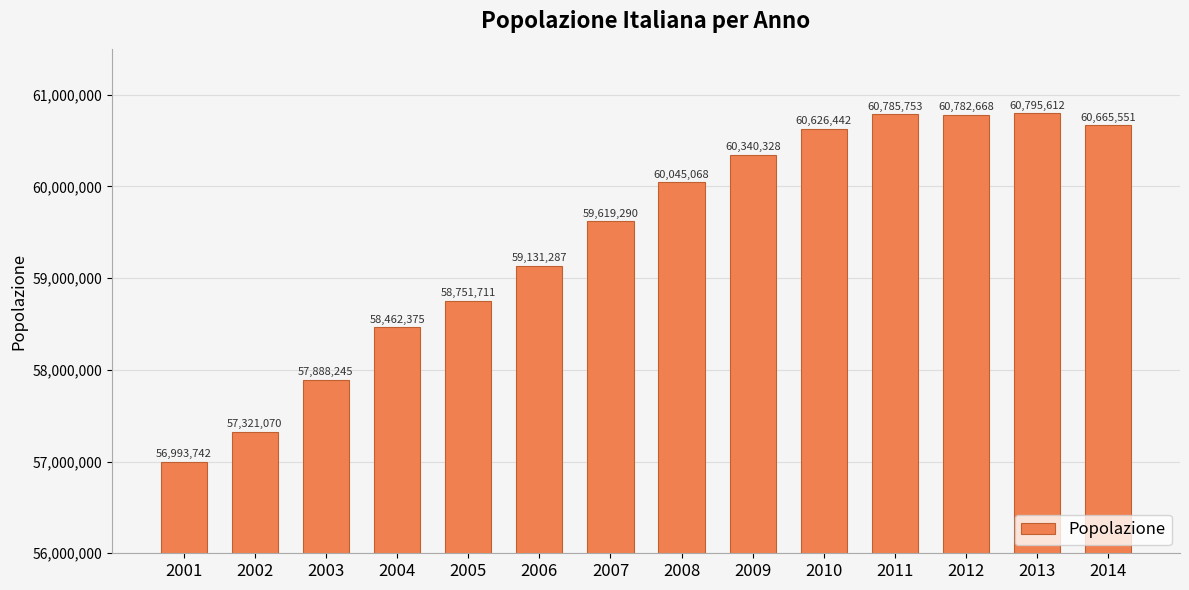

List the labels in order of value, largest first.

2013, 2011, 2012, 2014, 2010, 2009, 2008, 2007, 2006, 2005, 2004, 2003, 2002, 2001